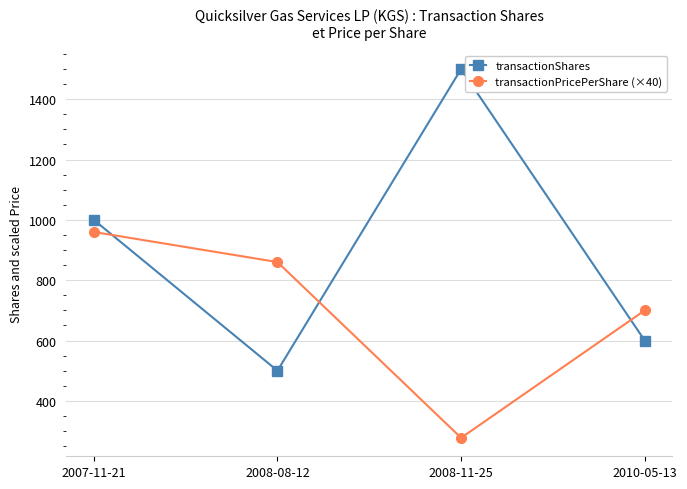

What is the sum of all transactionPricePerShare (×40) values?

2797.6